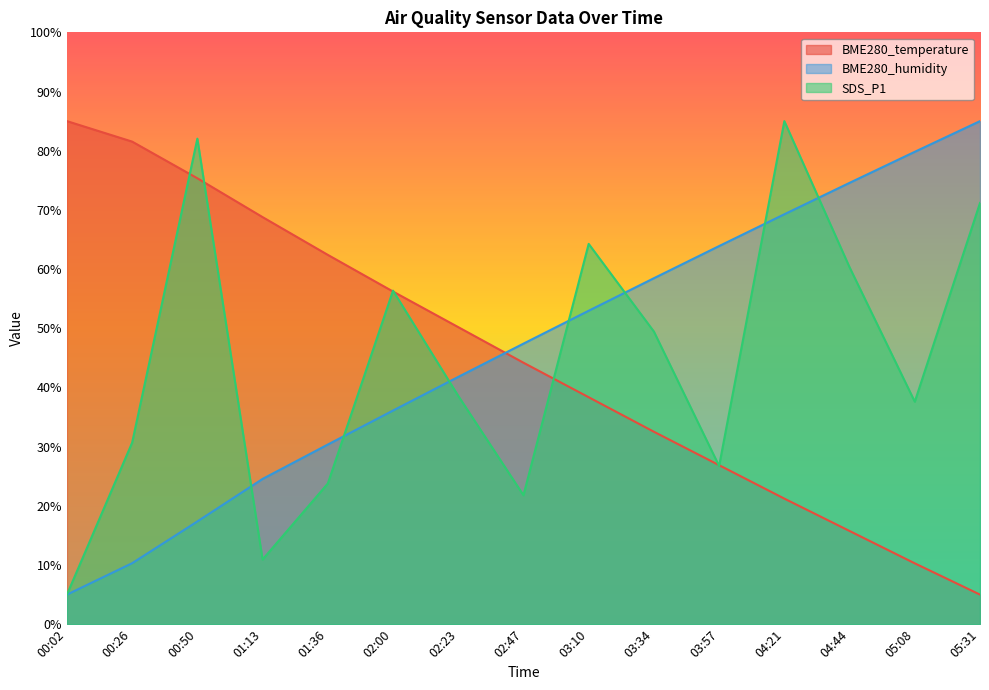

Which series changed the most between 02:47 and 04:21?

SDS_P1